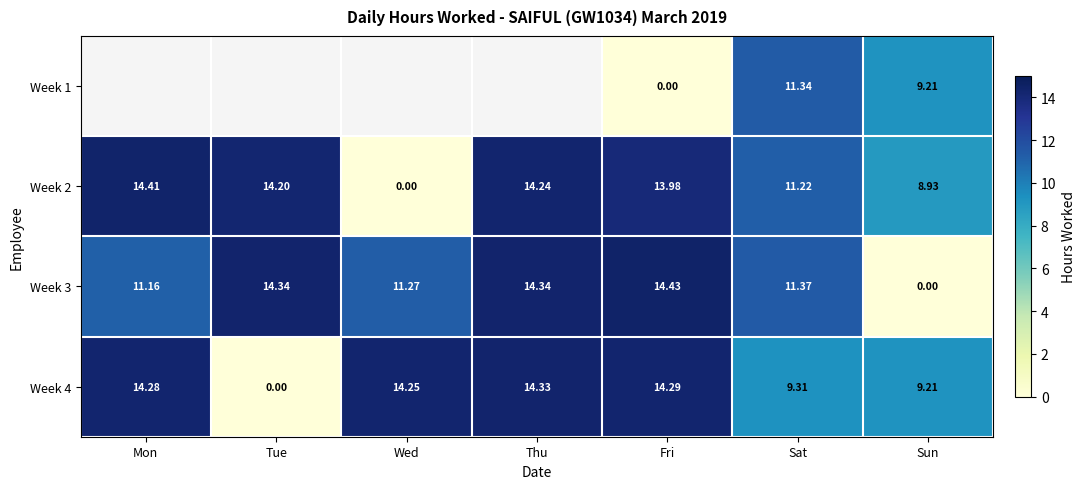

At which category is the sum across all series the highest?

Sat